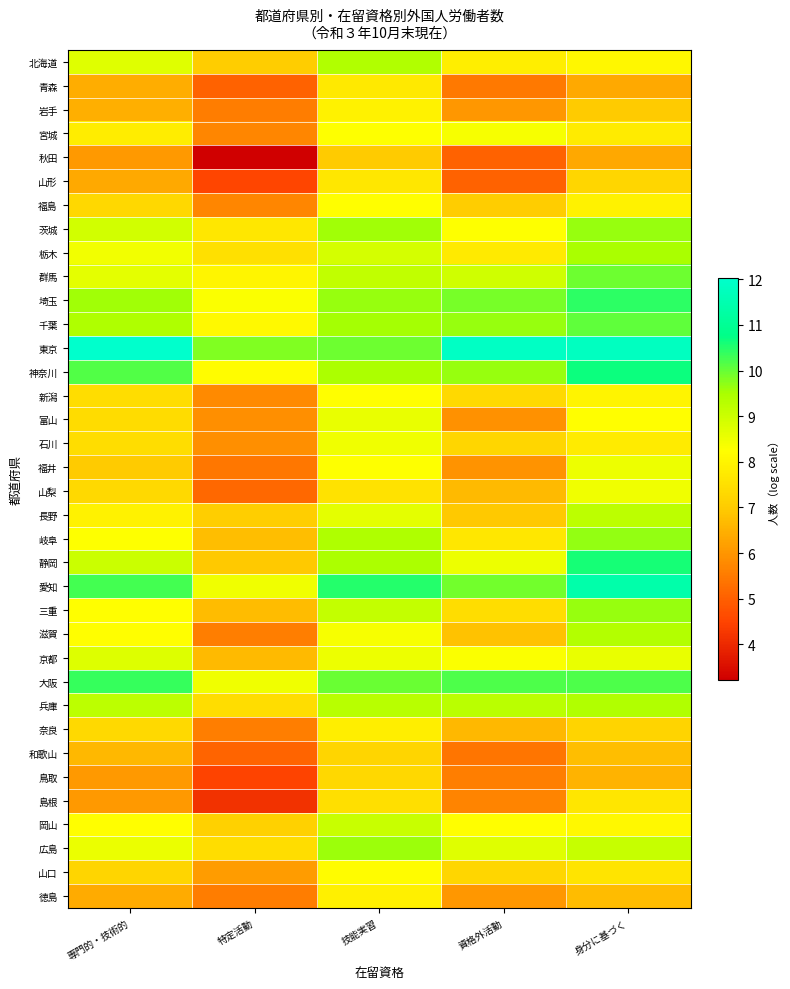

Which has a higher value, 身分に基づく or 特定活動?

身分に基づく